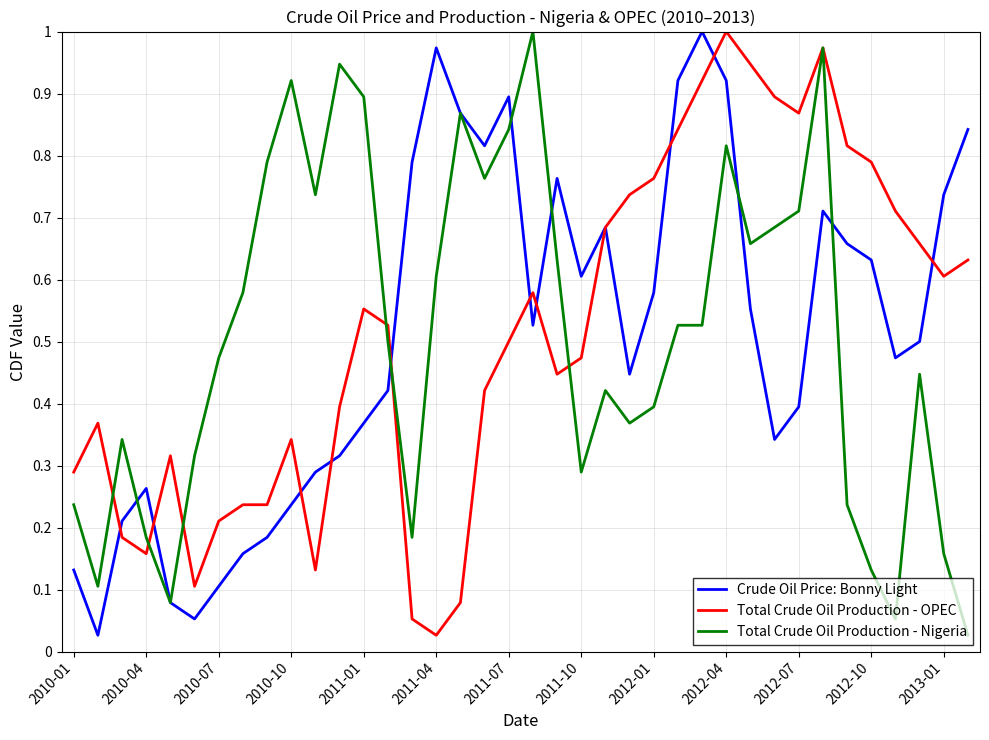

What is the value of the Total Crude Oil Production - Nigeria point at the 28th from the left?

0.8